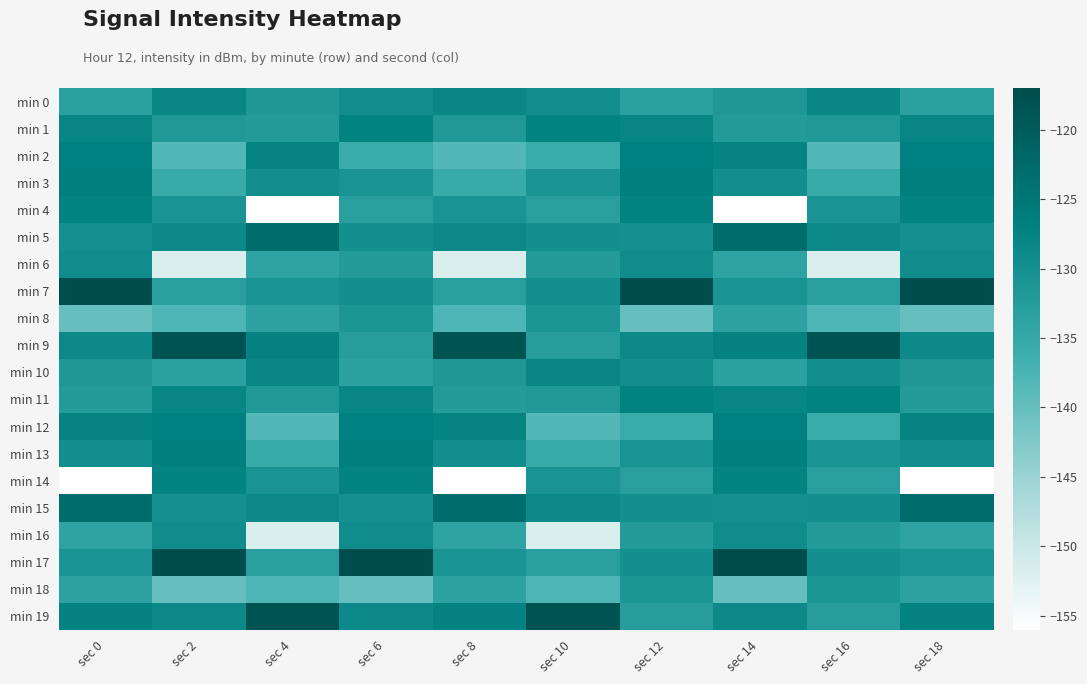

Which series has the largest range (max minus min)?

min 4